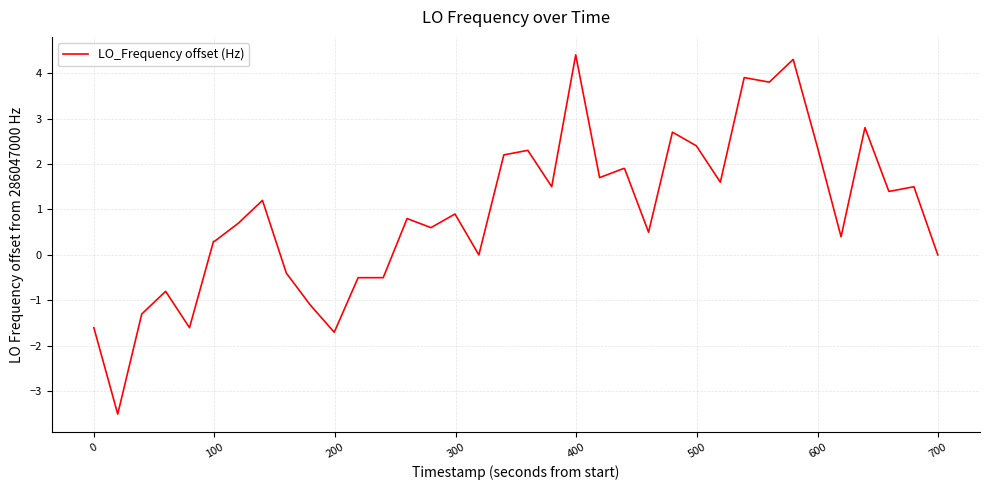

What is the difference between the maximum and minimum values?

7.9